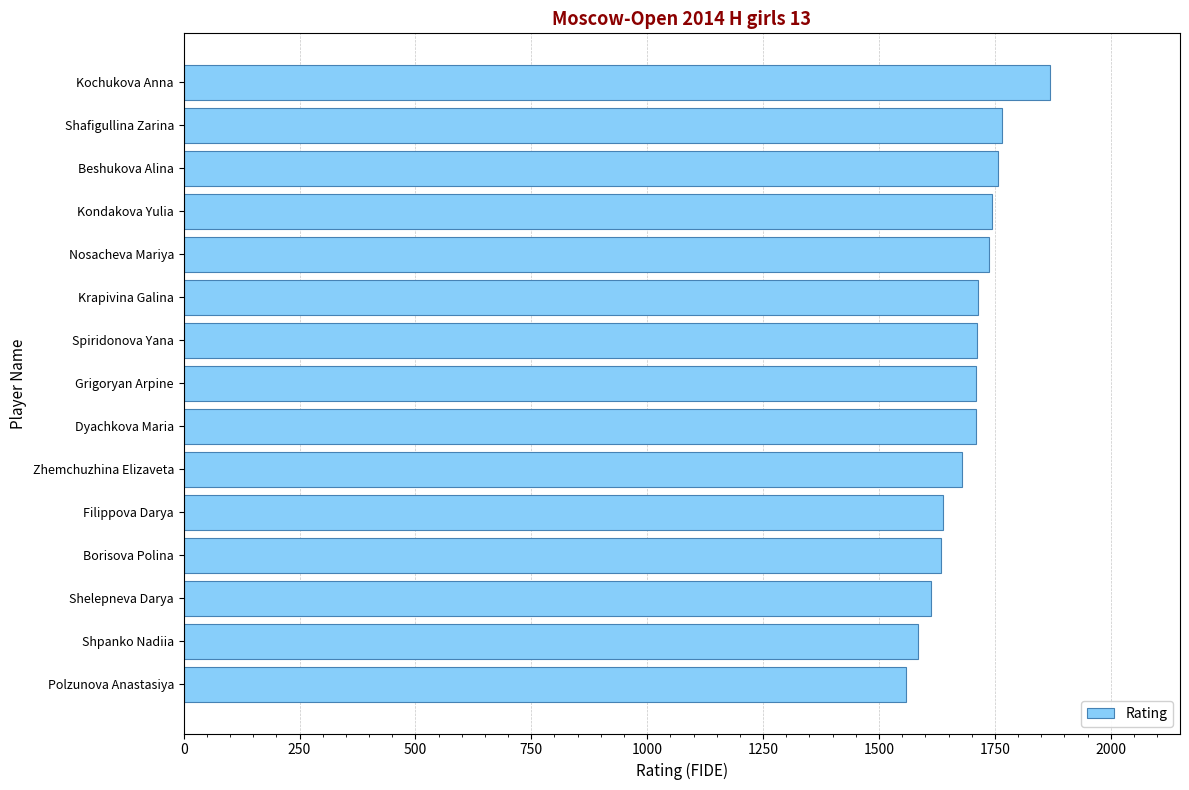

The chart shows a value of 1765 at Shafigullina Zarina. True or false?

True